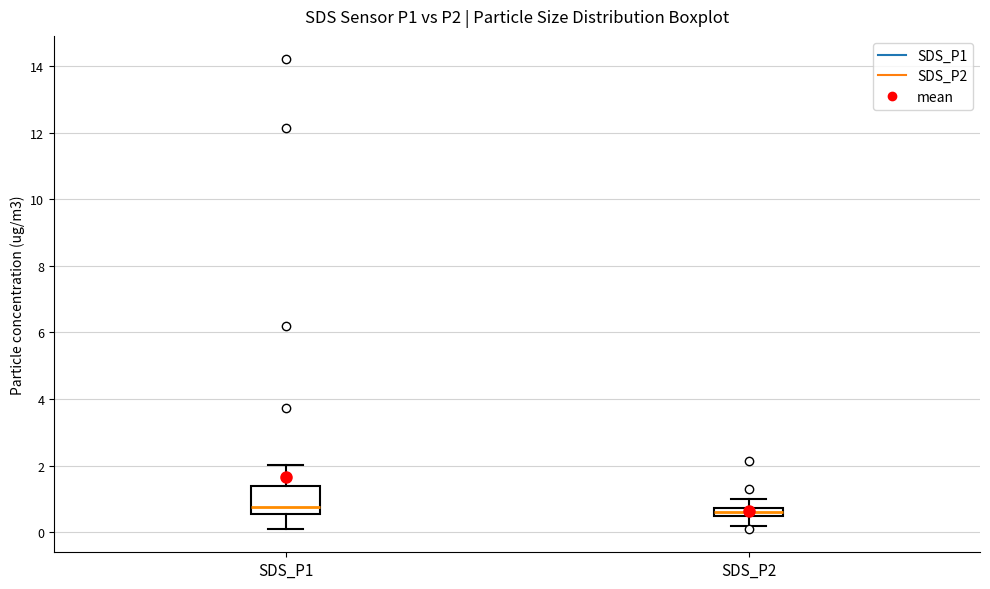

Where does the upper whisker of the box for SDS_P1 end on the y-axis? The values are not printed on the chart, so give them approximately, as read against the axis.

2.0